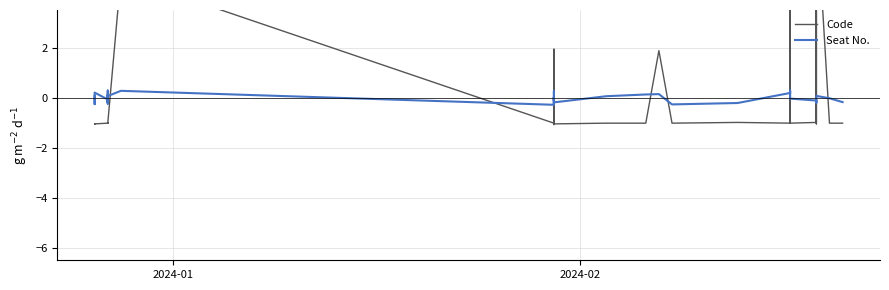

Reading left to right, list all the values displayed in this chart.

Code: -1.1	-1.0	-1.1	-1.1	-1.0	-1.0	-1.0	-1.0	-1.0	-1.0	-1.0	-1.0	-1.0	4.9	-1.0	-1.1	-1.0	-1.0	-1.0	-1.0	1.9	-1.0	-1.0	-1.1	-1.0	-1.0	1.9	-1.0	-1.0	-1.0	-1.0	7.8	1.9	-1.0	-1.0	7.8	-1.1	7.8	-1.0	-1.0
Seat No.: 0.1	-0.2	-0.3	0.2	-0.1	-0.2	0.3	0.1	0.1	-0.2	-0.2	-0.0	0.1	0.3	-0.3	0.3	-0.2	-0.3	0.0	-0.1	-0.1	-0.1	0.0	-0.2	0.1	0.1	0.1	-0.3	-0.2	0.2	0.2	0.3	0.2	-0.0	-0.1	-0.2	-0.1	0.1	-0.0	-0.2